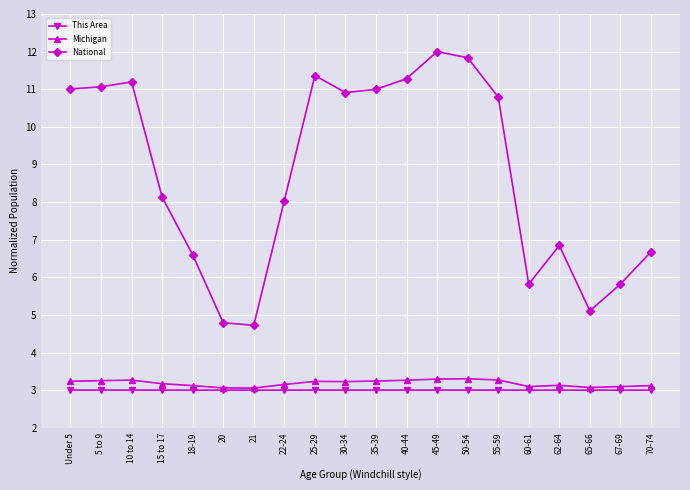

True or false: Michigan and National intersect in this chart.

False